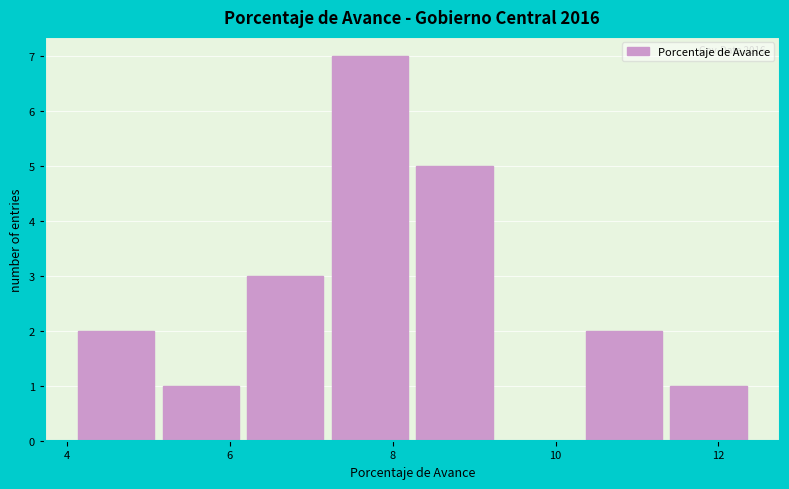

Which range on the x-axis has the tallest bar?

7.2 to 8.2